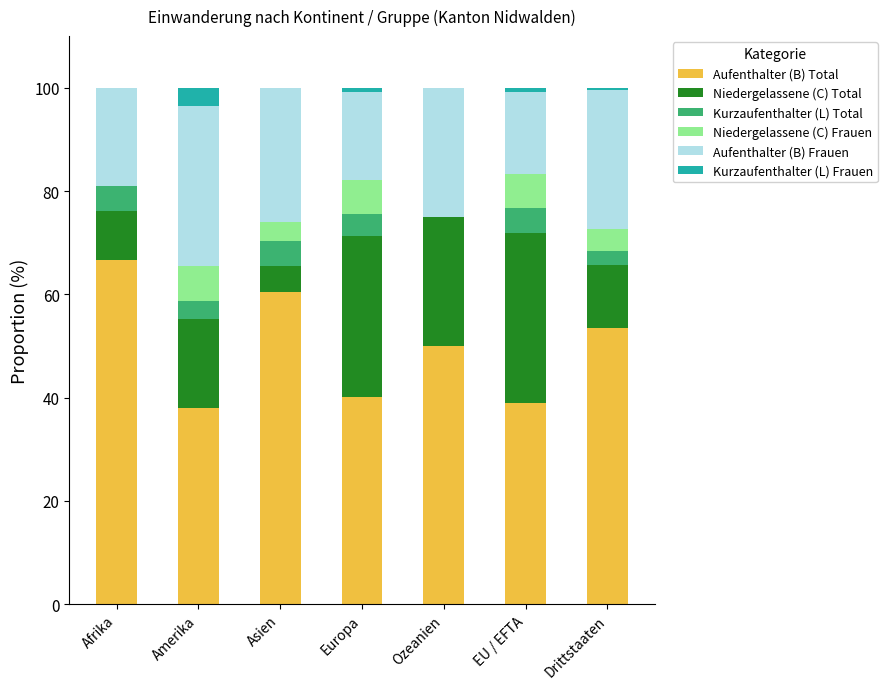

How many data points does each series have?

7